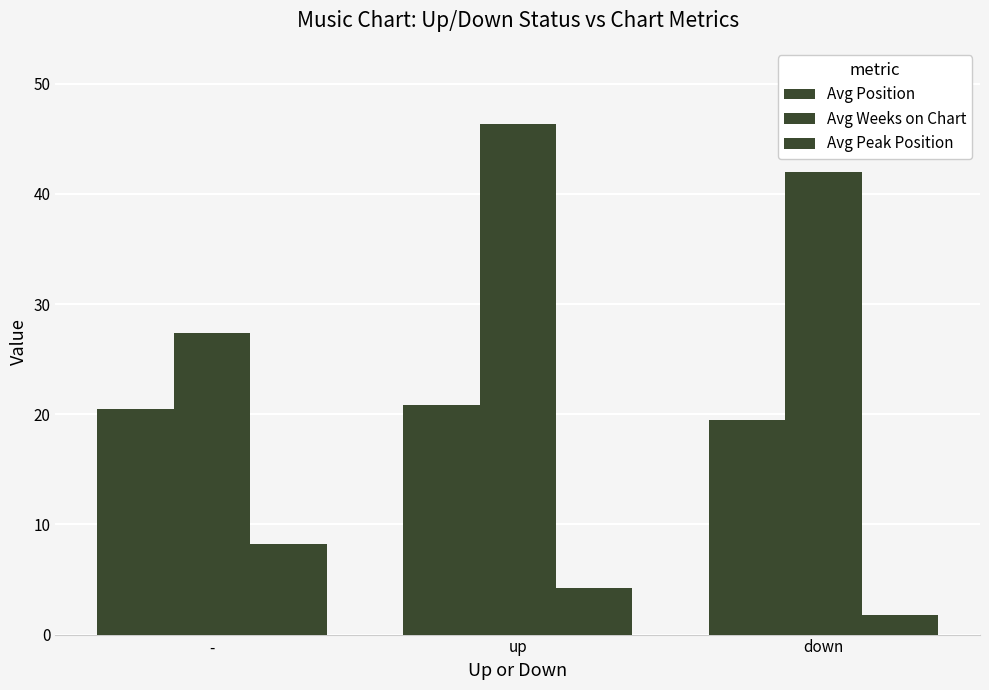

Read the Avg Peak Position value at up.

4.2